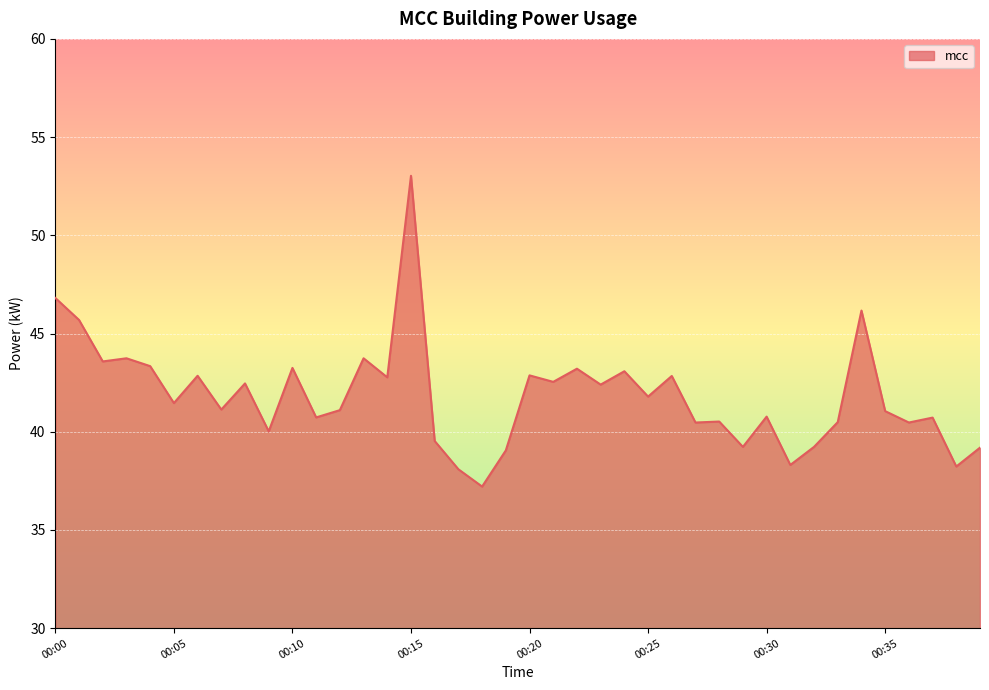

What is the maximum value shown in the chart?

53.0